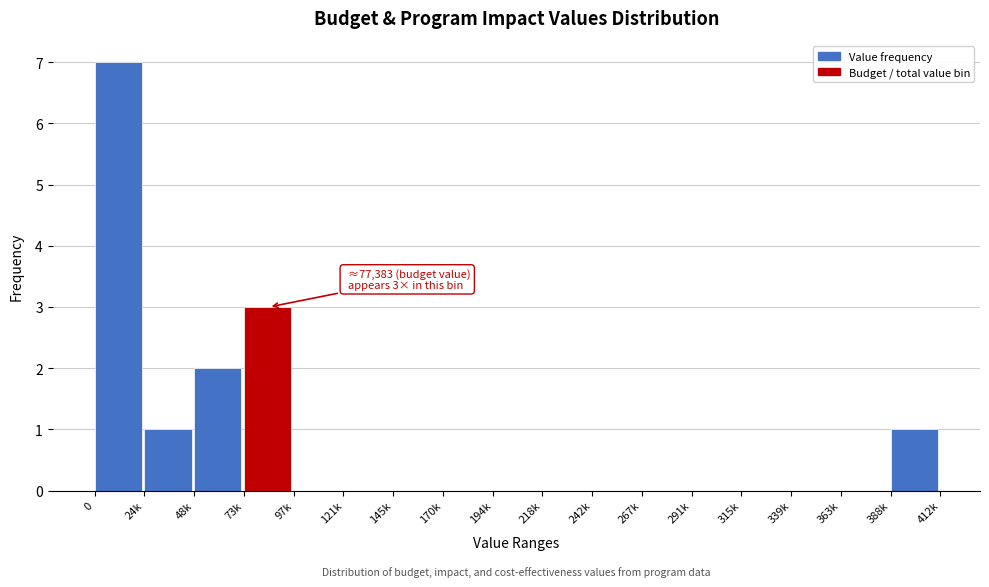

Reading left to right, extract all data points from this chart.

0=7	24k=1	48k=2	73k=3	97k=0	121k=0	145k=0	170k=0	194k=0	218k=0	242k=0	267k=0	291k=0	315k=0	339k=0	363k=0	388k=1